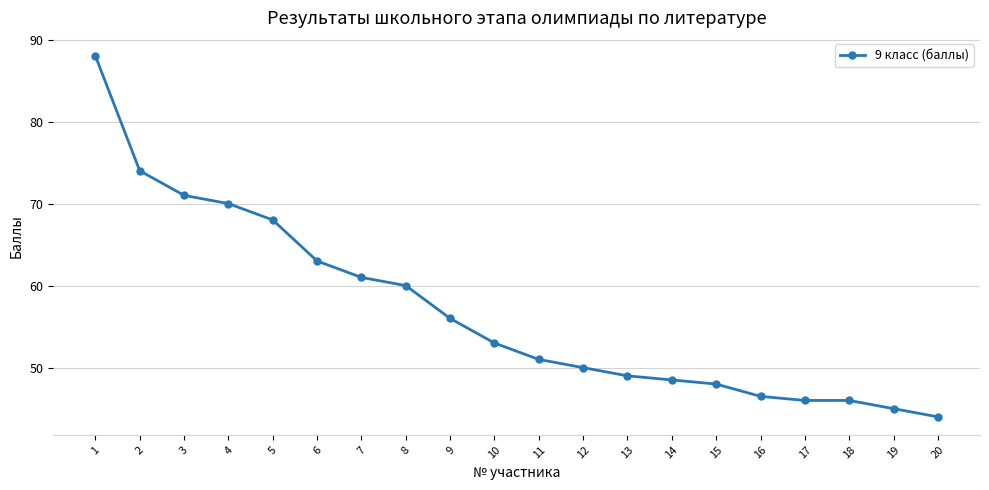

Reading left to right, list all the values displayed in this chart.

88.0	74.0	71.0	70.0	68.0	63.0	61.0	60.0	56.0	53.0	51.0	50.0	49.0	48.5	48.0	46.5	46.0	46.0	45.0	44.0